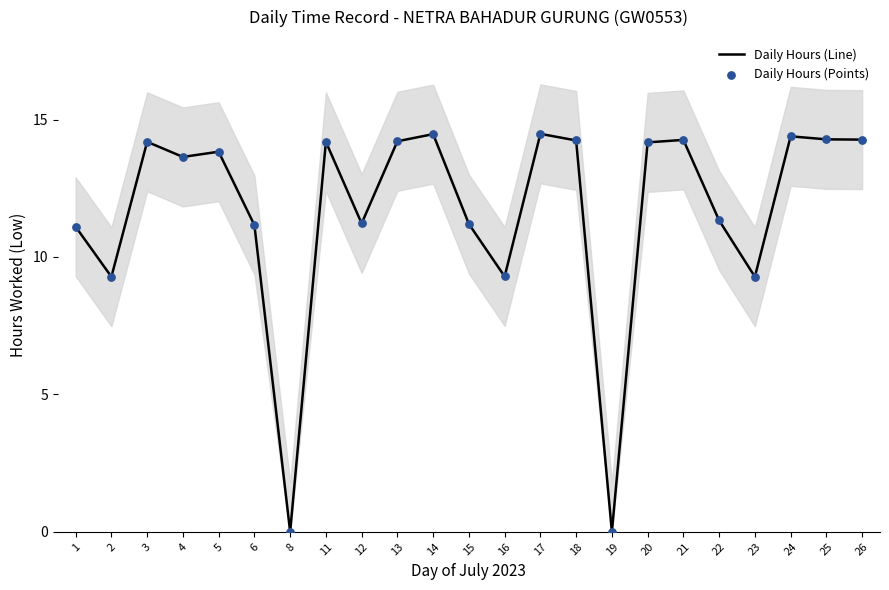

Is the value of Daily Hours (Line) at 16 greater than the value of Daily Hours (Points) at 14?

No